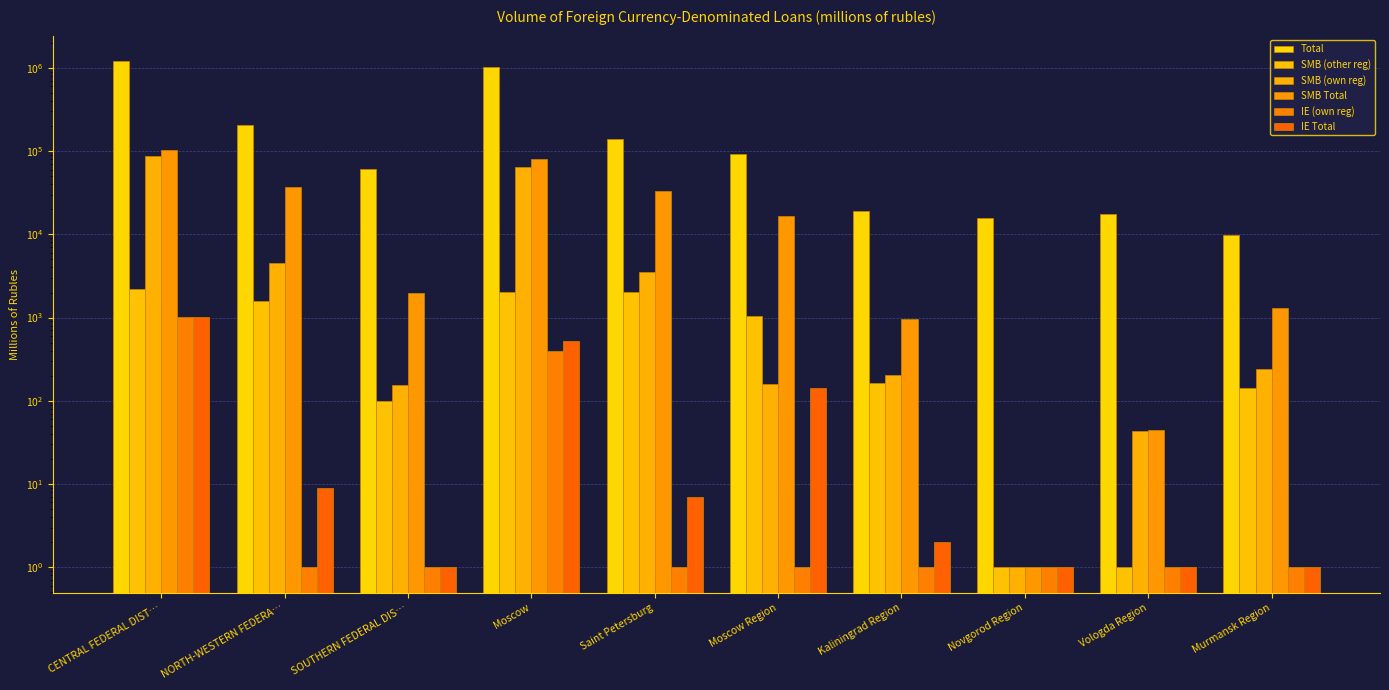

Reading left to right, what are all the values shown in this chart?

Total: CENTRAL FEDERAL DIST…=1212762	NORTH-WESTERN FEDERA…=208622	SOUTHERN FEDERAL DIS…=61143	Moscow=1036030	Saint Petersburg=138543	Moscow Region=91779	Kaliningrad Region=19202	Novgorod Region=15922	Vologda Region=17380	Murmansk Region=9881
SMB (other reg): CENTRAL FEDERAL DIST…=2220	NORTH-WESTERN FEDERA…=1561	SOUTHERN FEDERAL DIS…=99	Moscow=2003	Saint Petersburg=2012	Moscow Region=1033	Kaliningrad Region=162	Novgorod Region=1	Vologda Region=1	Murmansk Region=142
SMB (own reg): CENTRAL FEDERAL DIST…=88229	NORTH-WESTERN FEDERA…=4497	SOUTHERN FEDERAL DIS…=154	Moscow=65236	Saint Petersburg=3537	Moscow Region=161	Kaliningrad Region=204	Novgorod Region=1	Vologda Region=43	Murmansk Region=242
SMB Total: CENTRAL FEDERAL DIST…=102682	NORTH-WESTERN FEDERA…=37034	SOUTHERN FEDERAL DIS…=1961	Moscow=80124	Saint Petersburg=33275	Moscow Region=16824	Kaliningrad Region=956	Novgorod Region=1	Vologda Region=44	Murmansk Region=1312
IE (own reg): CENTRAL FEDERAL DIST…=1024	NORTH-WESTERN FEDERA…=1	SOUTHERN FEDERAL DIS…=1	Moscow=392	Saint Petersburg=1	Moscow Region=1	Kaliningrad Region=1	Novgorod Region=1	Vologda Region=1	Murmansk Region=1
IE Total: CENTRAL FEDERAL DIST…=1025	NORTH-WESTERN FEDERA…=9	SOUTHERN FEDERAL DIS…=1	Moscow=520	Saint Petersburg=7	Moscow Region=143	Kaliningrad Region=2	Novgorod Region=1	Vologda Region=1	Murmansk Region=1